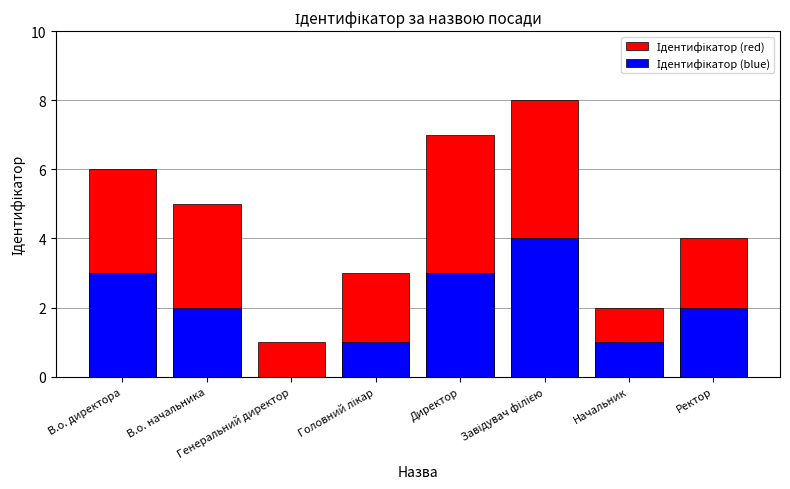

How many bars are there in total?

16